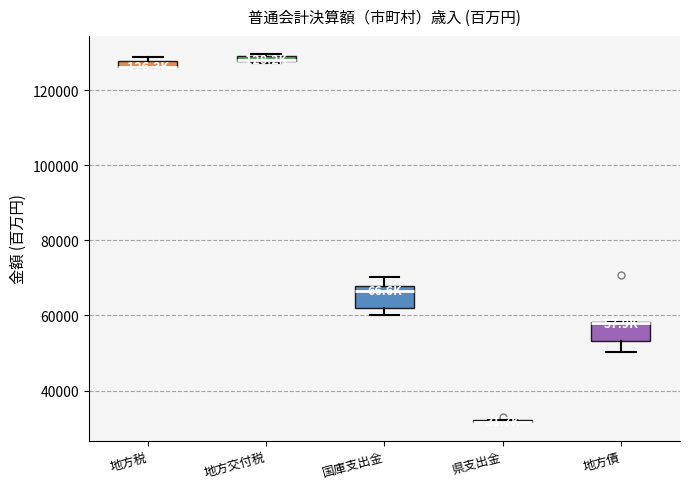

Where is the upper edge of the box for 地方交付税 on the y-axis? The values are not printed on the chart, so give them approximately, as read against the axis.

130000